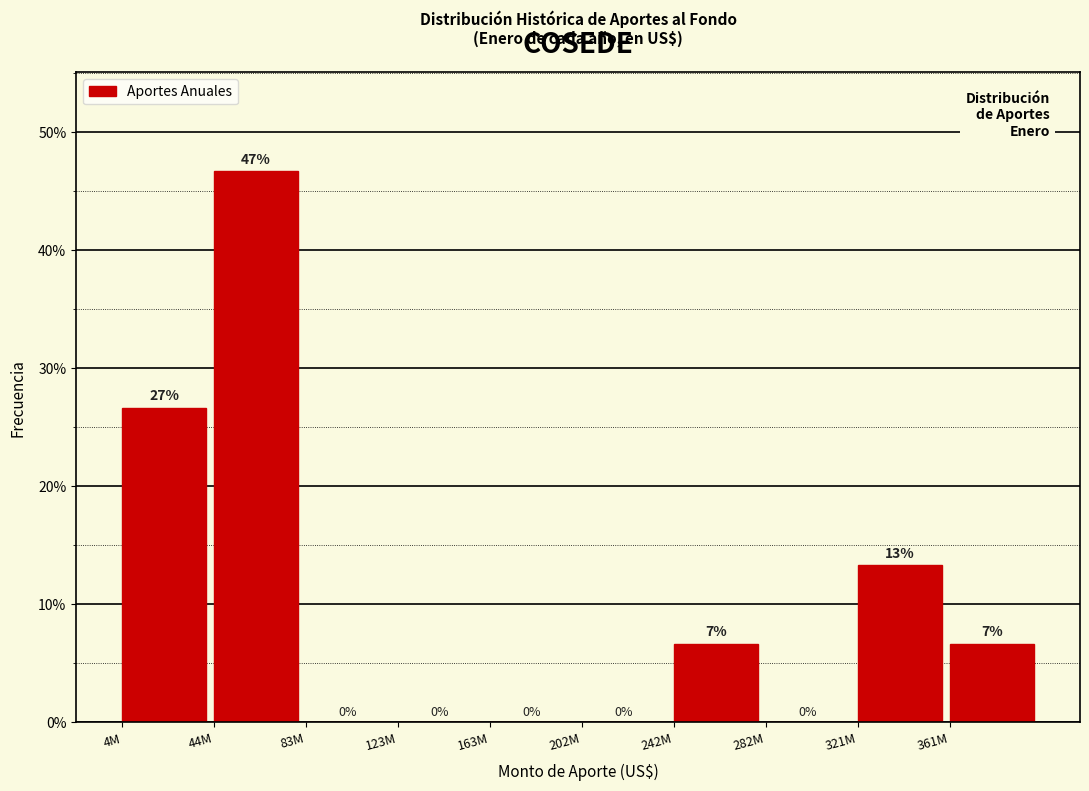

True or false: the data shows -24.1 at 123M.

False